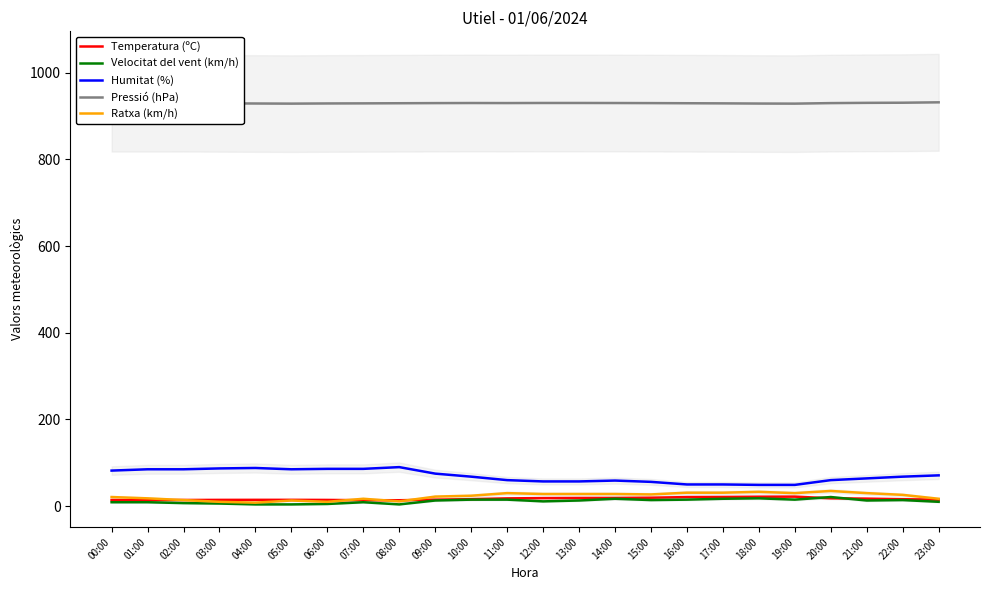

What is the average value of the Ratxa (km/h) series?

22.6